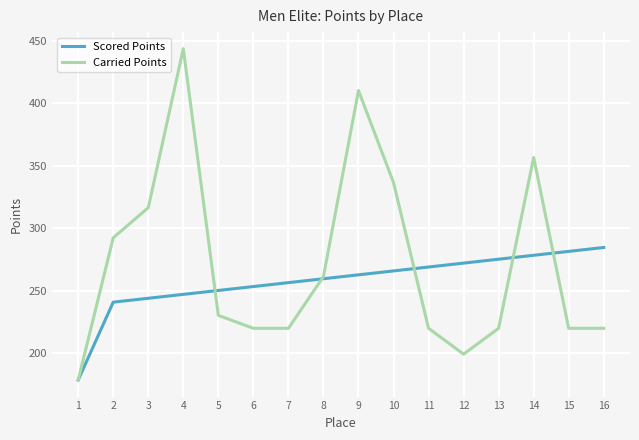

Reading left to right, list all the values displayed in this chart.

Scored Points: 178.6	240.9	244.0	247.1	250.3	253.4	256.5	259.6	262.8	265.9	269.0	272.1	275.3	278.4	281.5	284.6
Carried Points: 178.6	292.4	316.5	443.6	230.3	220.0	220.0	261.4	410.2	336.5	220.0	199.3	220.0	356.6	220.0	220.0